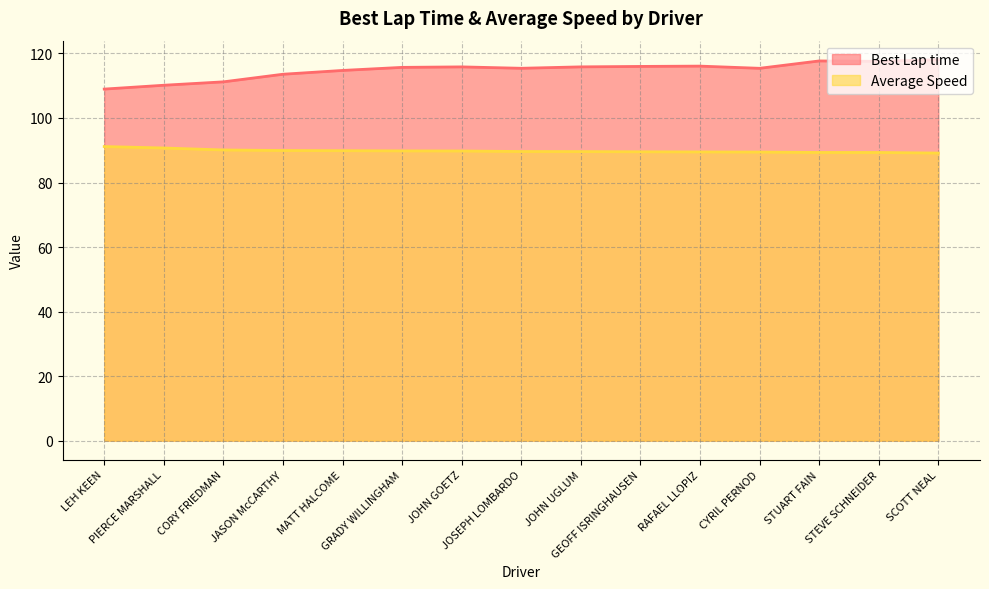

At how many categories does at least one series exceed 111?

13